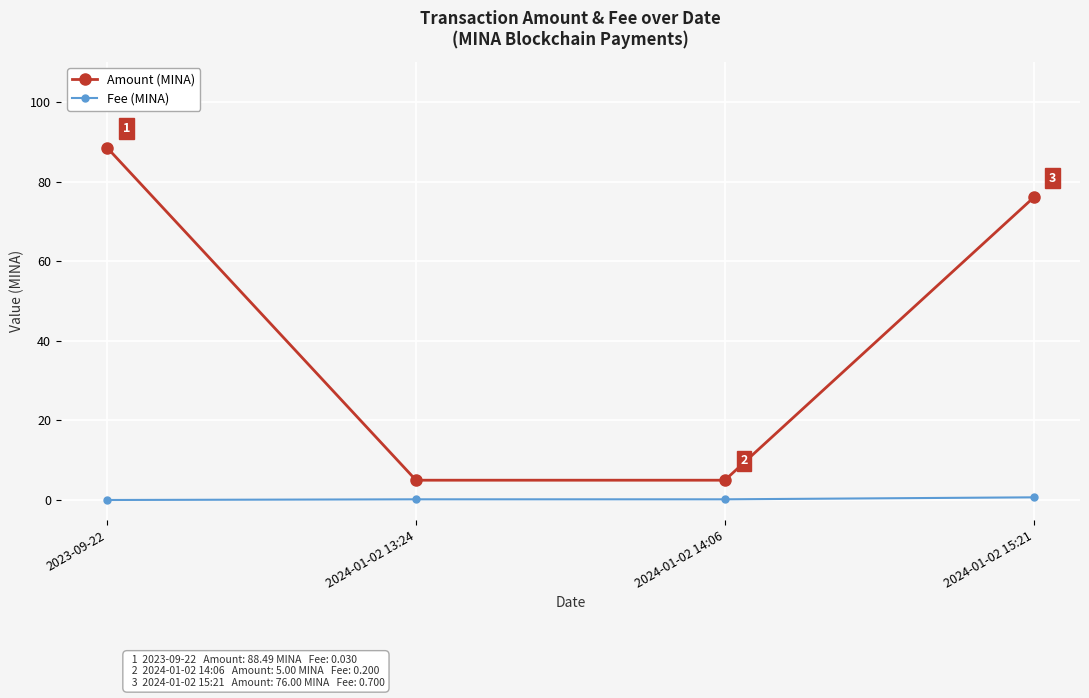

Is this an area chart (filled region under the line)?

No